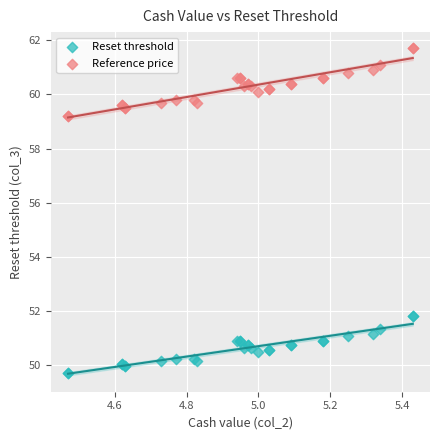

Which series has the widest spread of Y values?

Reference price